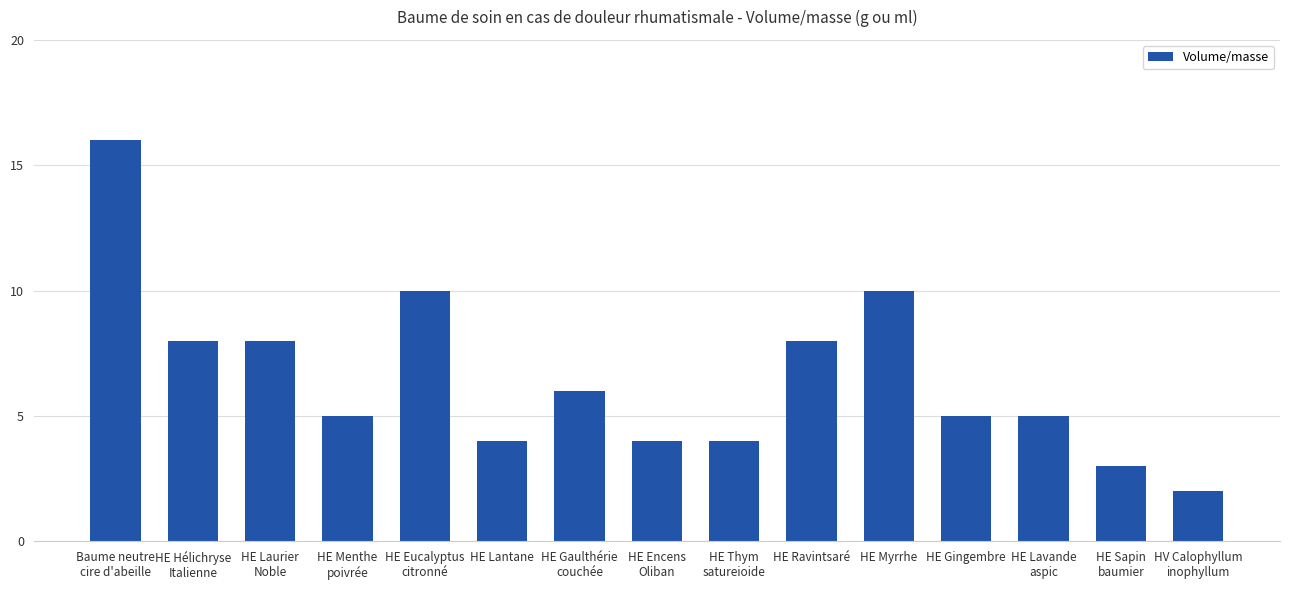

What position from the left is HE Eucalyptus
citronné?

5